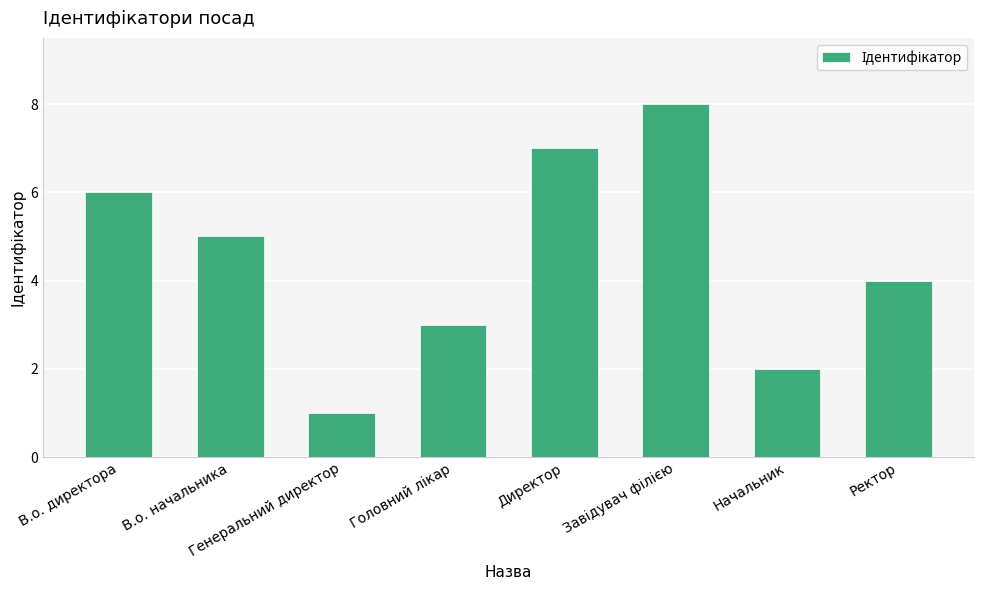

What is the maximum value shown in the chart?

8